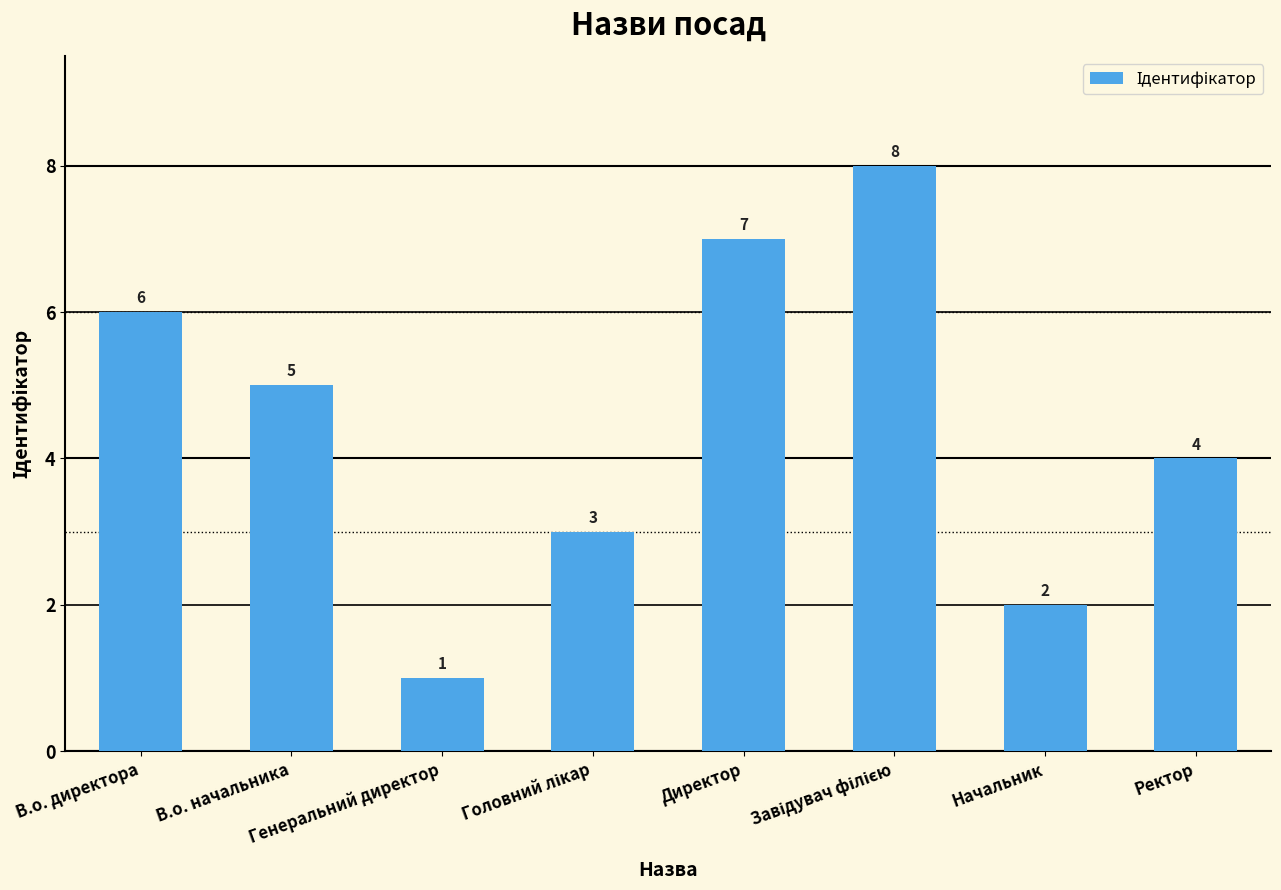

Which has a higher value, В.о. директора or Генеральний директор?

В.о. директора